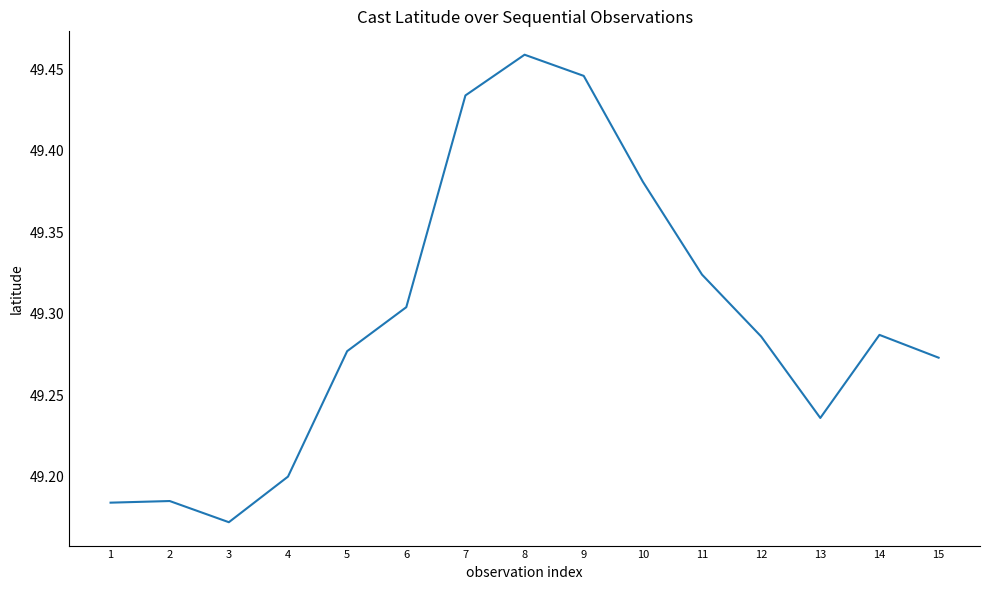

The chart shows a value of 74.3 at 5. True or false?

False